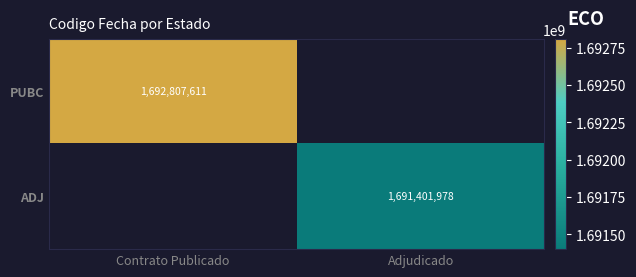

The ADJ series shows 1691401978 at Adjudicado. True or false?

True